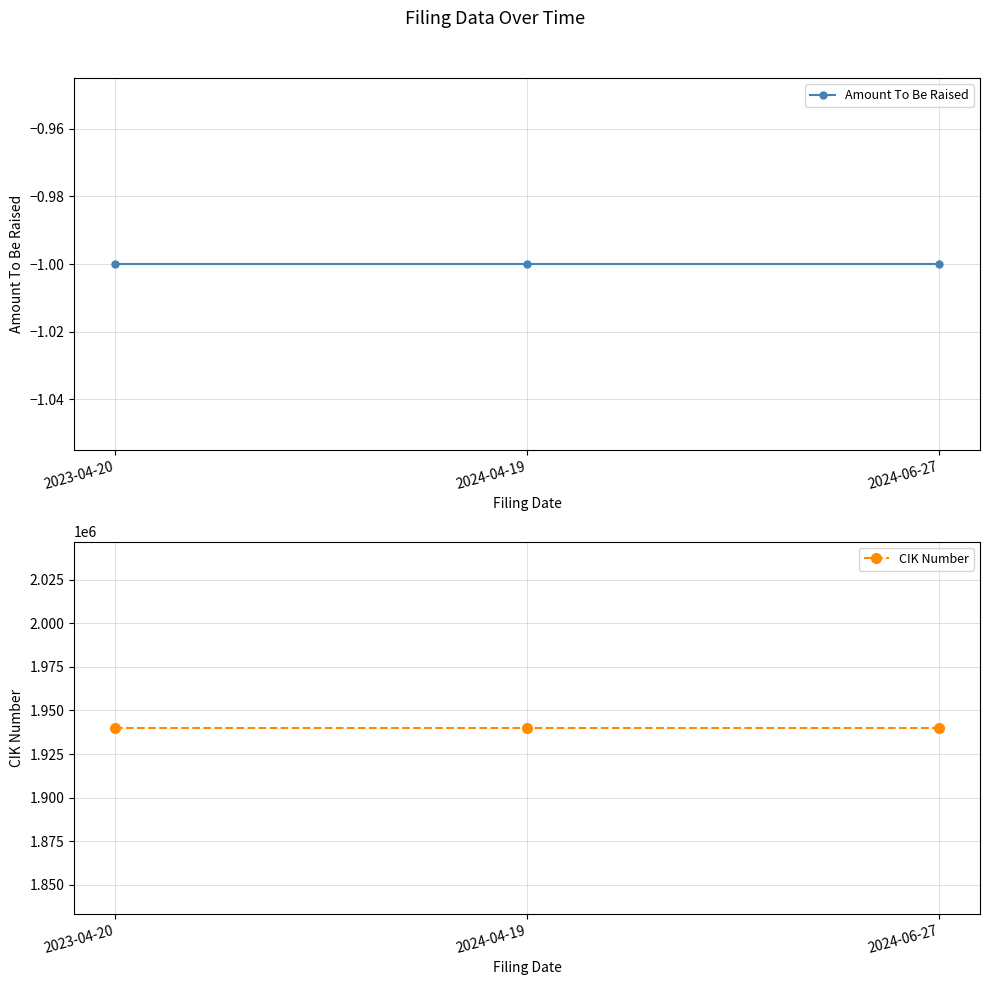

At which label does Amount To Be Raised reach its peak?

2023-04-20